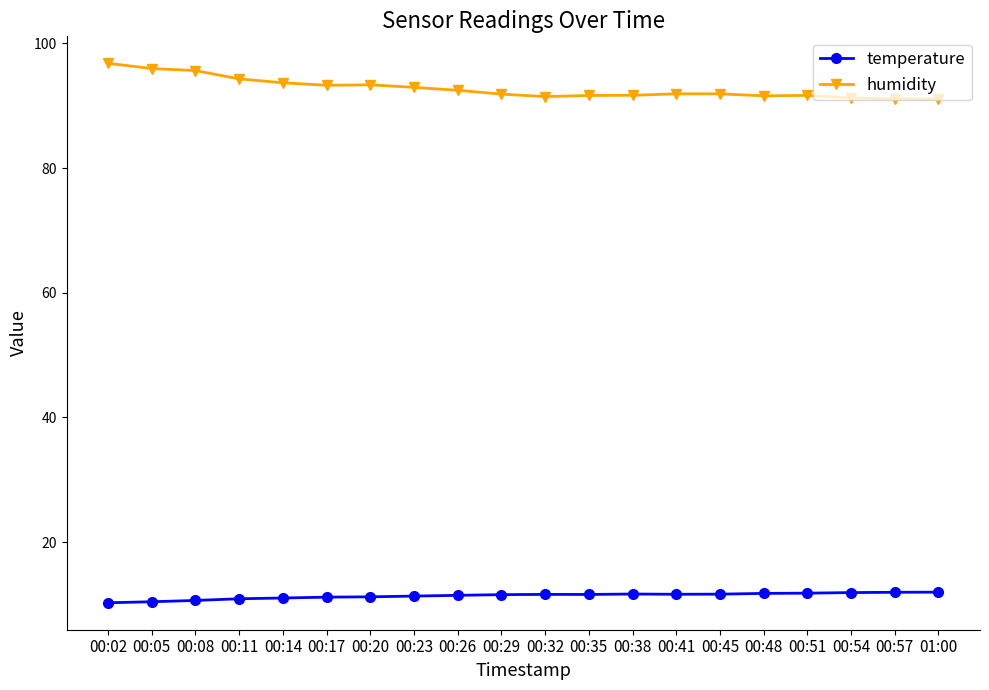

Which series has the largest total across all categories?

humidity